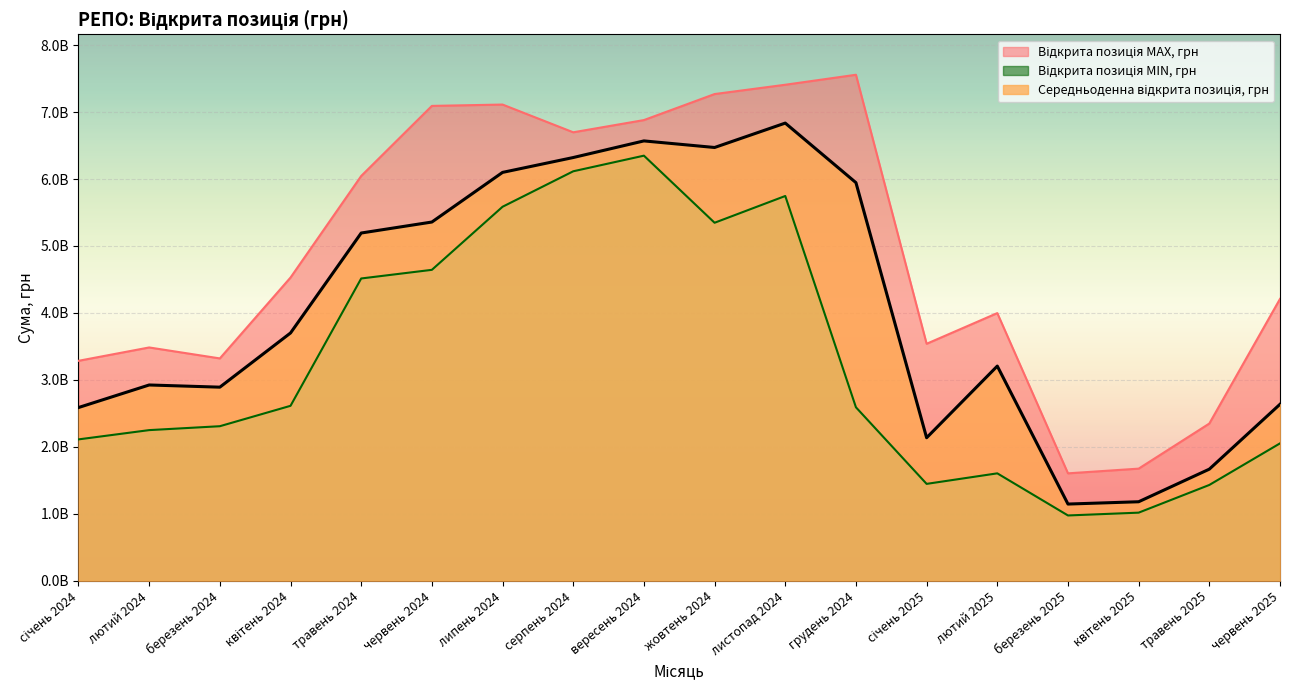

Reading left to right, transcribe all the data shown in this chart.

Відкрита позиція MAX, грн: 3284552426.6	3484001818.1	3320353312.1	4528409000.1	6045429039.3	7091959685.5	7112073938.1	6697738251.5	6880163174.1	7268902343.0	7407935386.4	7556990600.1	3539003812.3	3997159487.5	1603740631.4	1673994326.1	2347750389.8	4209388220.7
Відкрита позиція MIN, грн: 2110903594.9	2249415647.5	2307663020.8	2612397112.0	4514282604.0	4643399722.8	5585515544.8	6115304202.1	6348674975.9	5346678604.5	5746301136.2	2590186299.8	1446479975.7	1603740631.4	974644748.9	1016630908.9	1430340875.9	2051406811.0
Середньоденна відкрита позиція, грн: 2586640195.7	2923566537.1	2890896195.8	3700294323.6	5193322430.1	5357369532.2	6098740790.5	6320775035.2	6569033730.4	6470766104.4	6835205260.2	5945700043.9	2135408467.3	3205890528.6	1145075441.2	1179434809.0	1666315092.9	2635562089.2